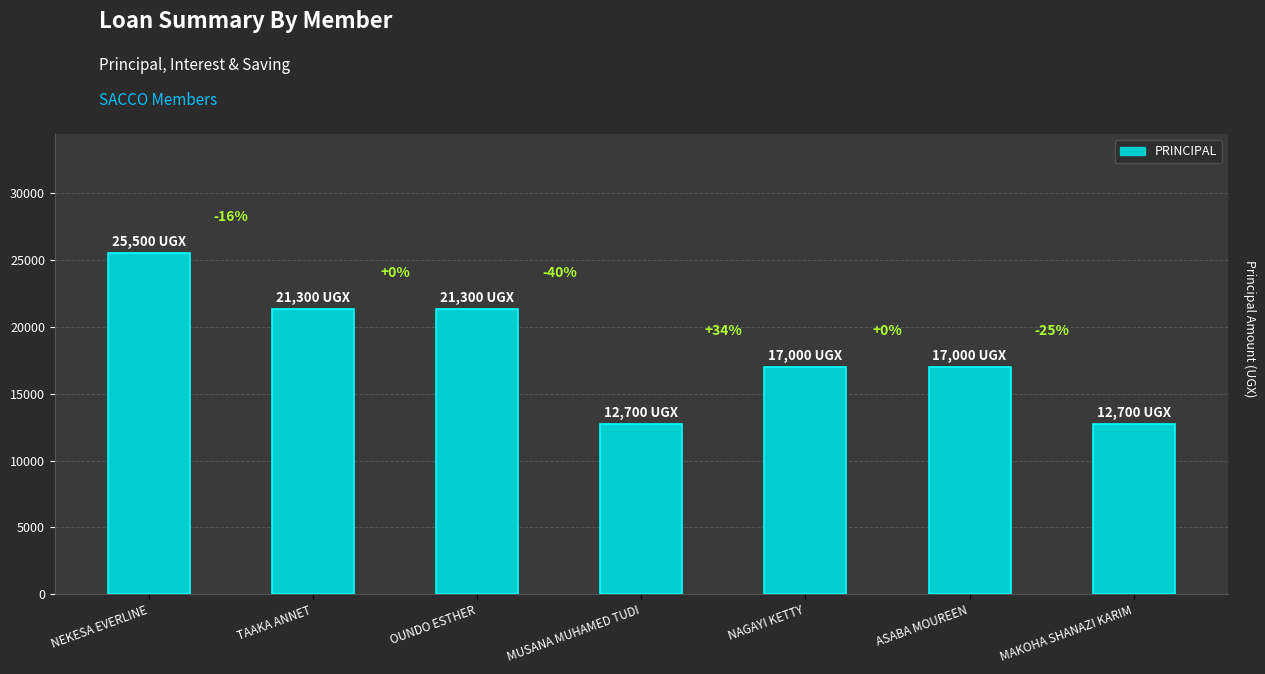

How many bars are there in total?

7